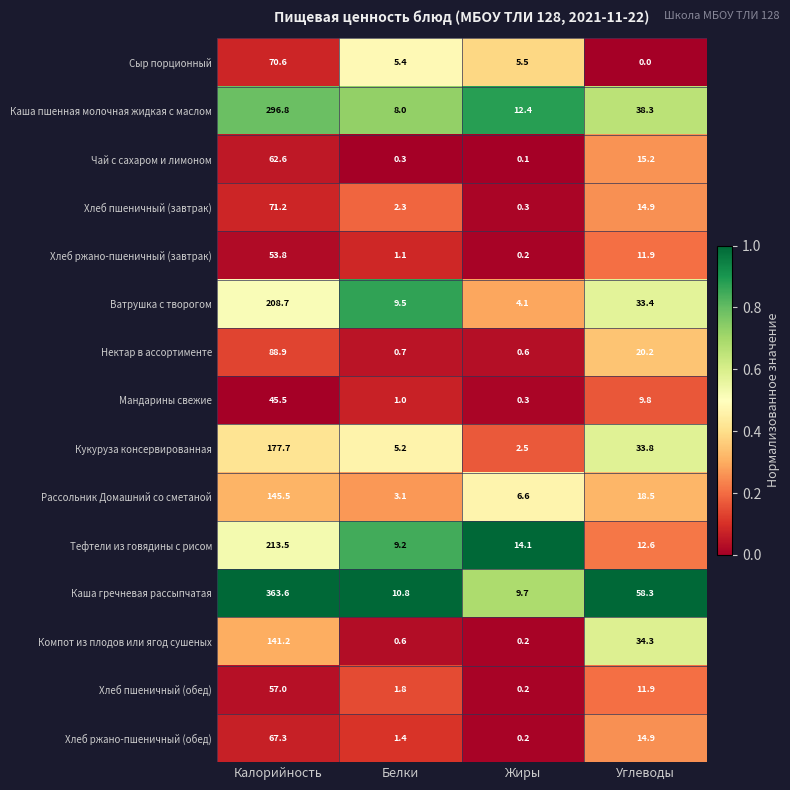

Which series has the widest spread of values?

Каша гречневая рассыпчатая